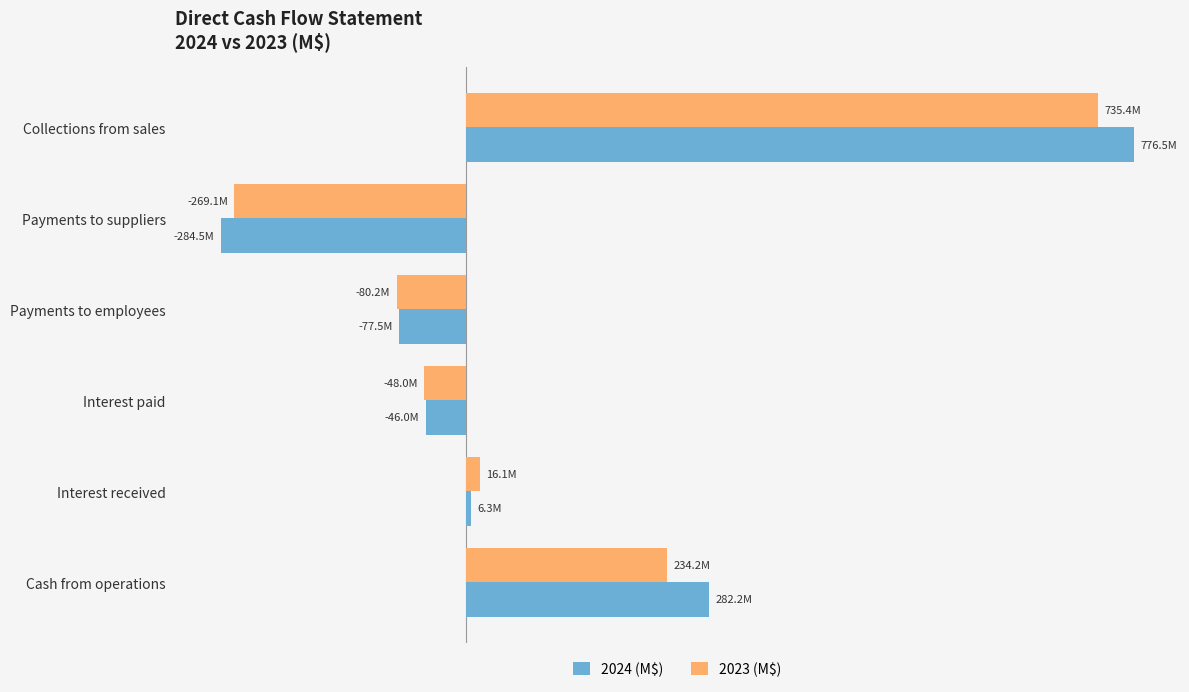

At how many categories does at least one series exceed 38391896?

2